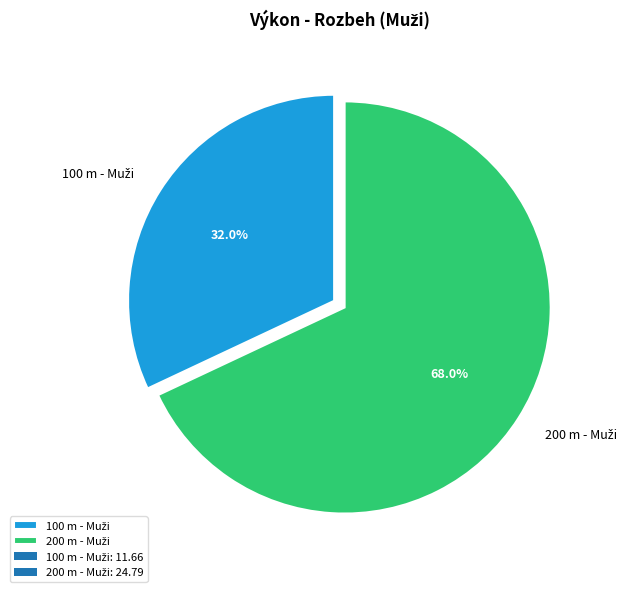

Is there a majority slice in this chart?

Yes